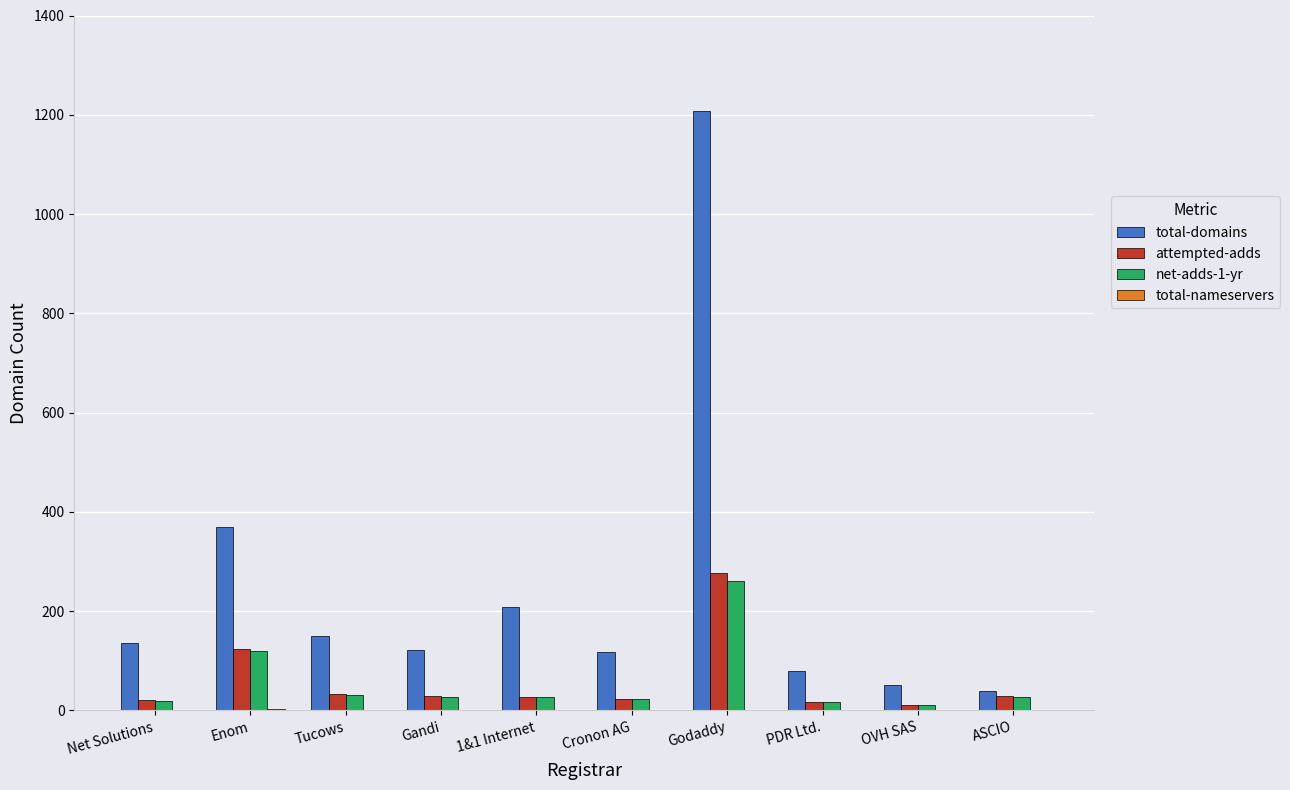

At which category is the sum across all series the highest?

Godaddy